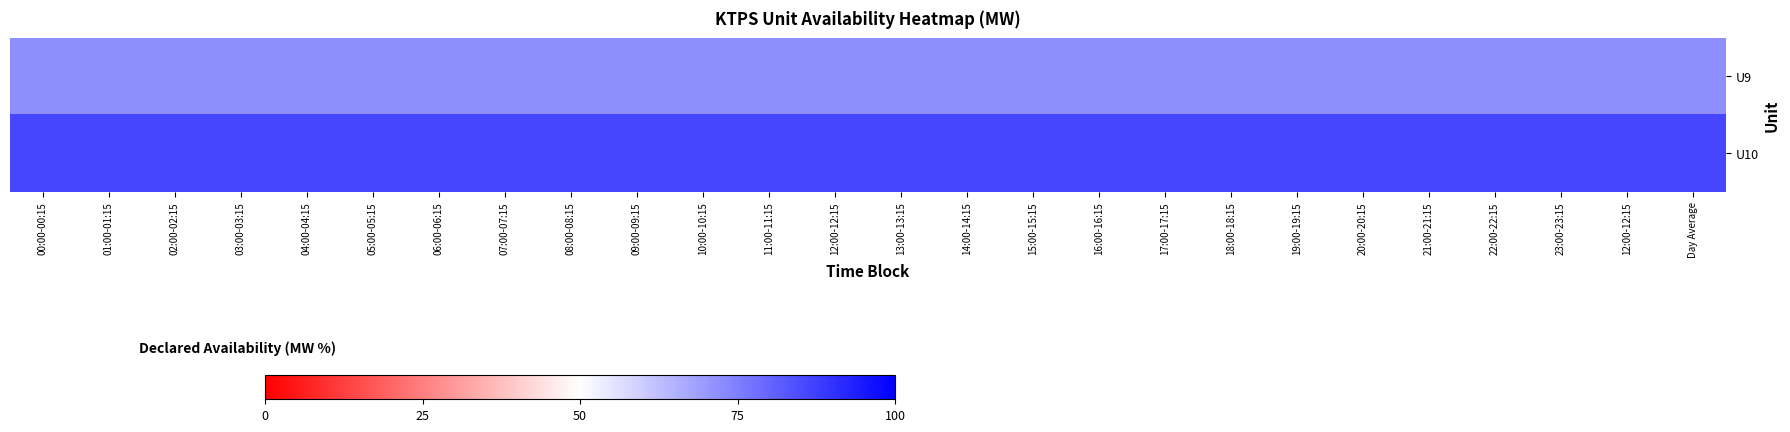

Reading left to right, list all the values displayed in this chart.

U9: 00:00-00:15=72	01:00-01:15=72	02:00-02:15=72	03:00-03:15=72	04:00-04:15=72	05:00-05:15=72	06:00-06:15=72	07:00-07:15=72	08:00-08:15=72	09:00-09:15=72	10:00-10:15=72	11:00-11:15=72	12:00-12:15=72	13:00-13:15=72	14:00-14:15=72	15:00-15:15=72	16:00-16:15=72	17:00-17:15=72	18:00-18:15=72	19:00-19:15=72	20:00-20:15=72	21:00-21:15=72	22:00-22:15=72	23:00-23:15=72	12:00-12:15=72	Day Average=72
U10: 00:00-00:15=86	01:00-01:15=86	02:00-02:15=86	03:00-03:15=86	04:00-04:15=86	05:00-05:15=86	06:00-06:15=86	07:00-07:15=86	08:00-08:15=86	09:00-09:15=86	10:00-10:15=86	11:00-11:15=86	12:00-12:15=86	13:00-13:15=86	14:00-14:15=86	15:00-15:15=86	16:00-16:15=86	17:00-17:15=86	18:00-18:15=86	19:00-19:15=86	20:00-20:15=86	21:00-21:15=86	22:00-22:15=86	23:00-23:15=86	12:00-12:15=86	Day Average=86